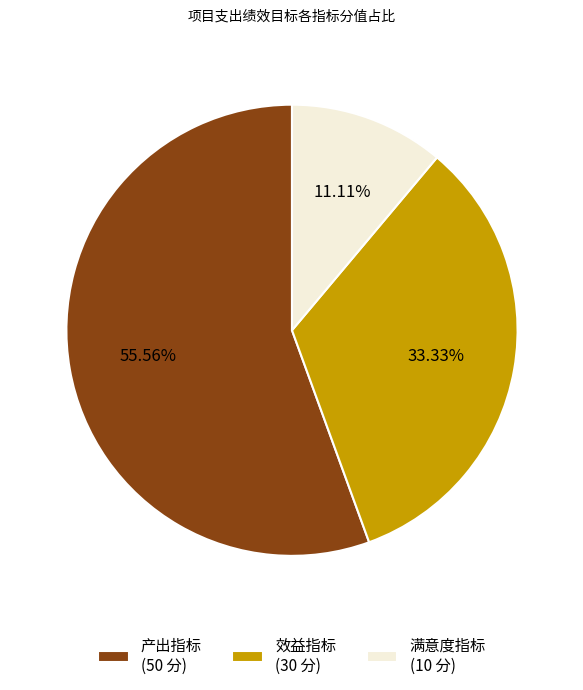

Is there any slice that represents more than half of the pie?

Yes